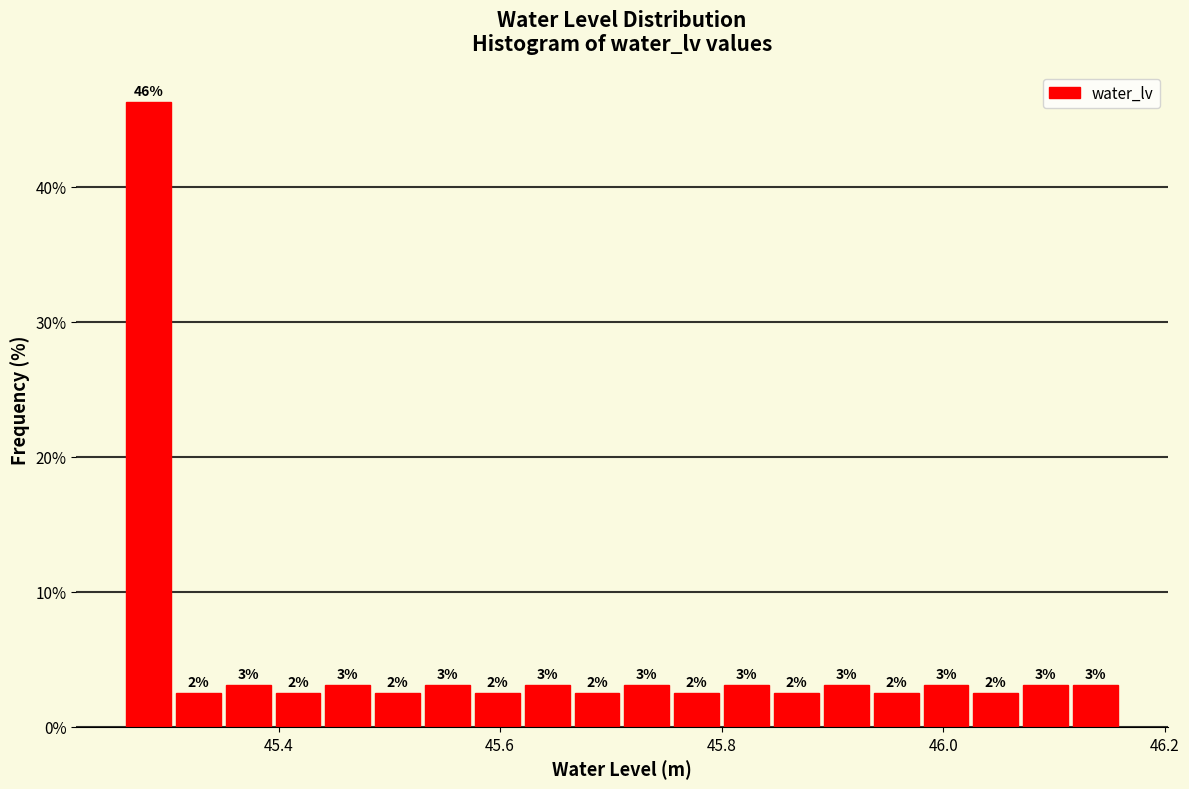

Read against the x-axis, roughly where is the centre of the tallest bar?

45.28